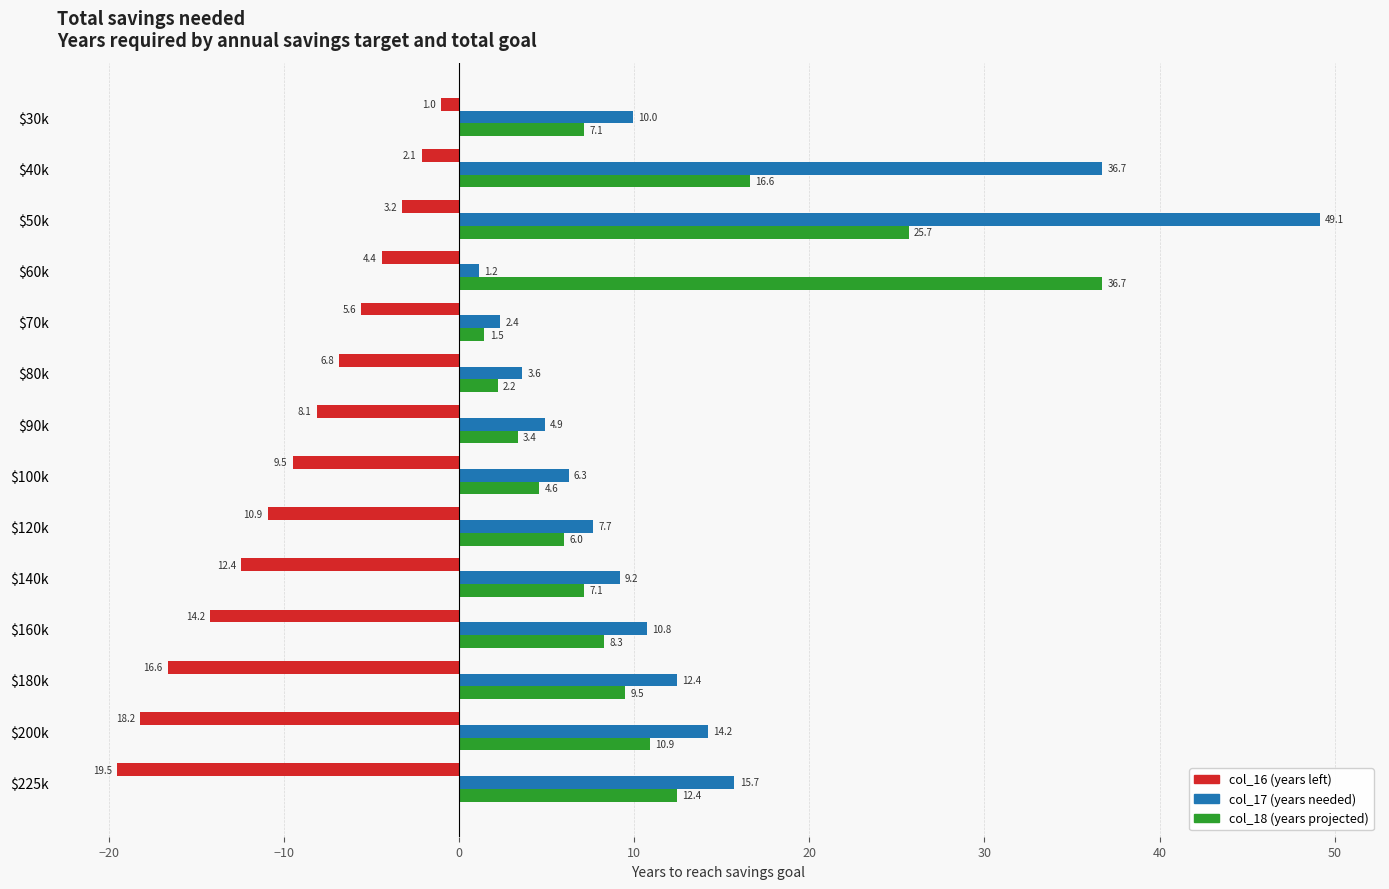

At which category does the chart reach its minimum across all series?

$225k